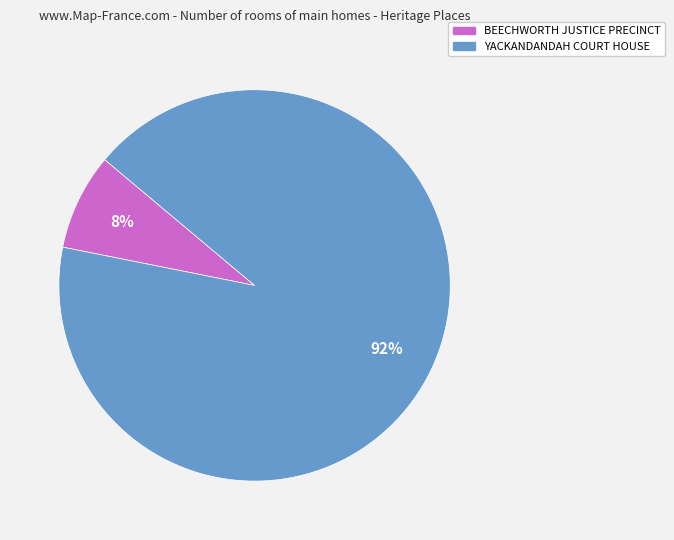

What is the smallest slice in the pie chart?

BEECHWORTH JUSTICE PRECINCT